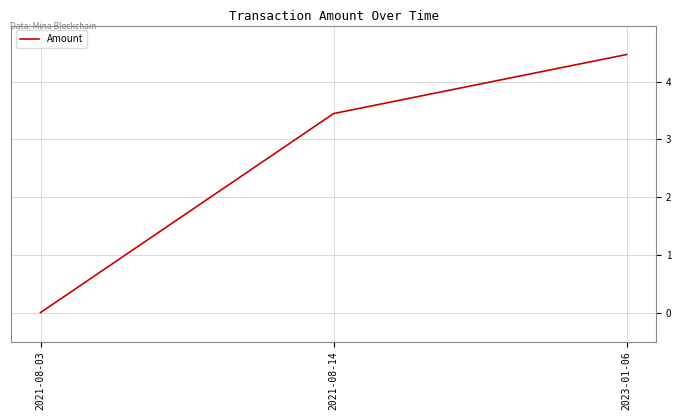

Is it true that the value at 2021-08-14 is 3.4?

True